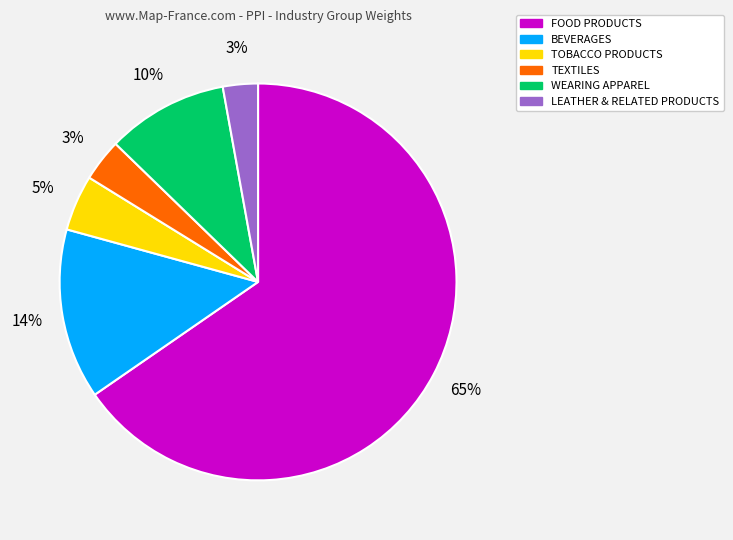

The WEARING APPAREL slice represents 10% of the pie. True or false?

True